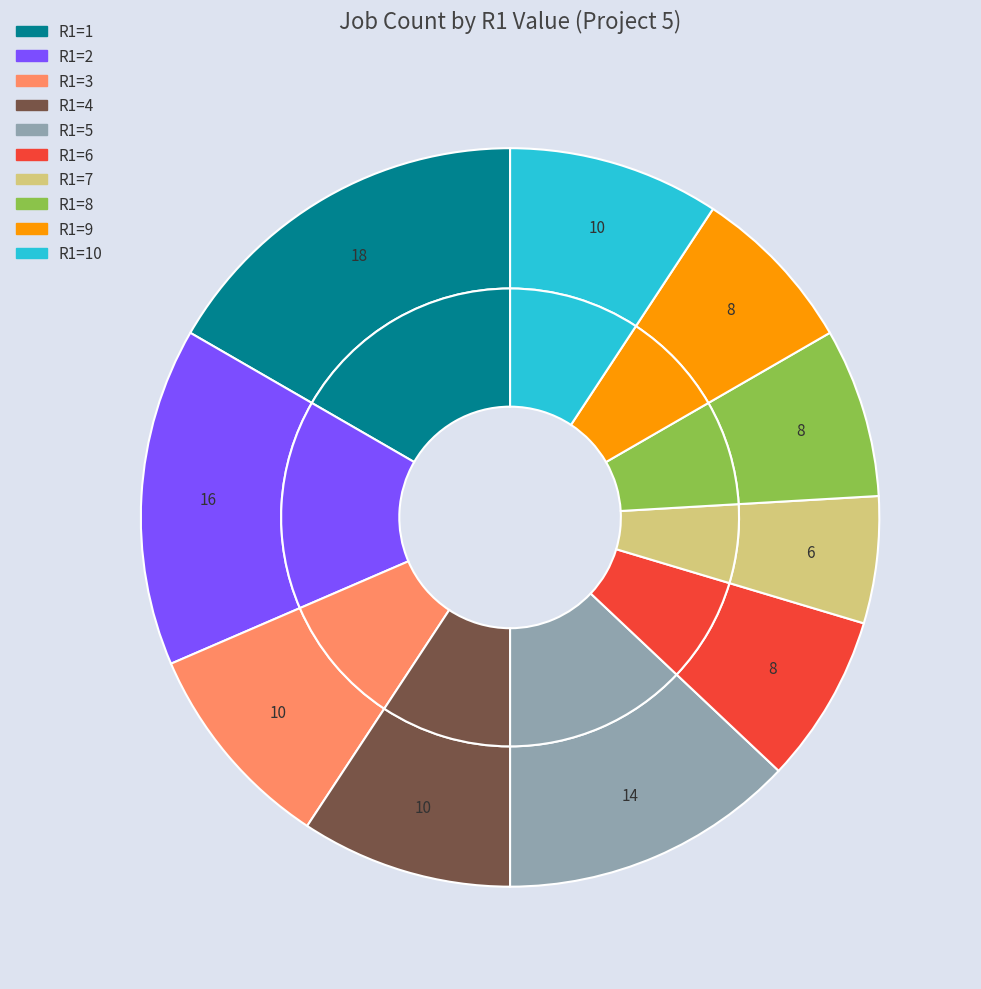

To the nearest percent, what portion does R1=6 represent?

7%